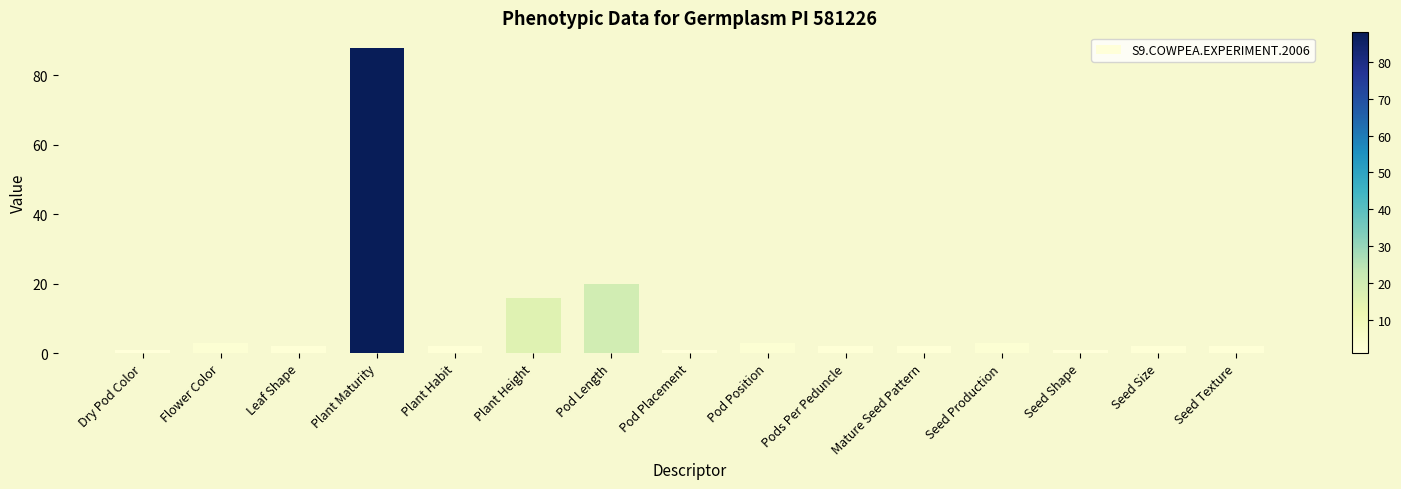

What position from the left is Seed Texture?

15